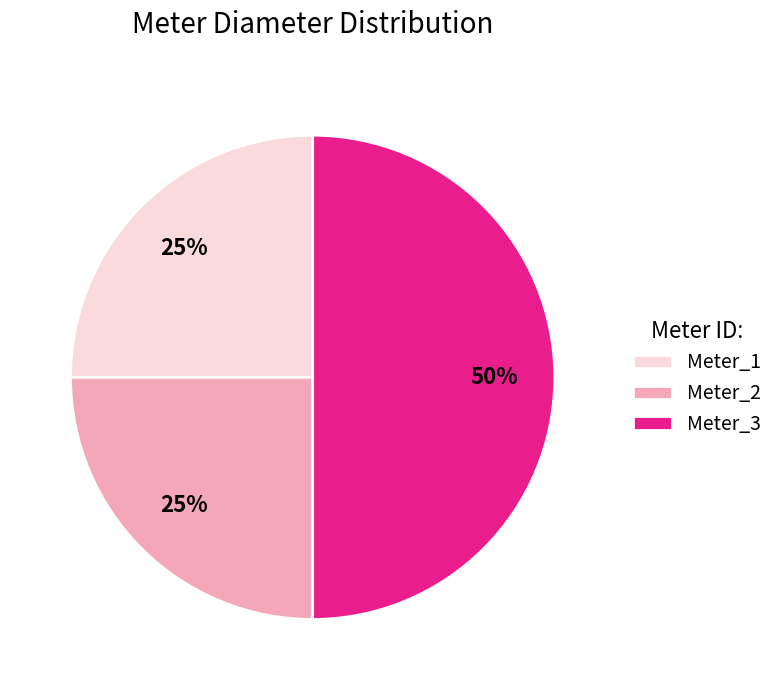

What percentage is the Meter_3 slice, to the nearest percent?

50%